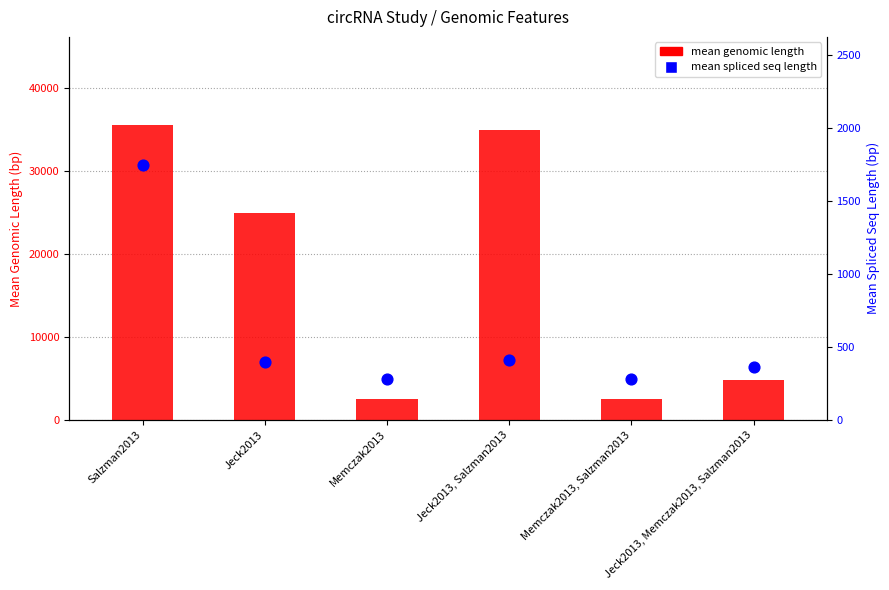

At which category is the sum across all series the highest?

Salzman2013